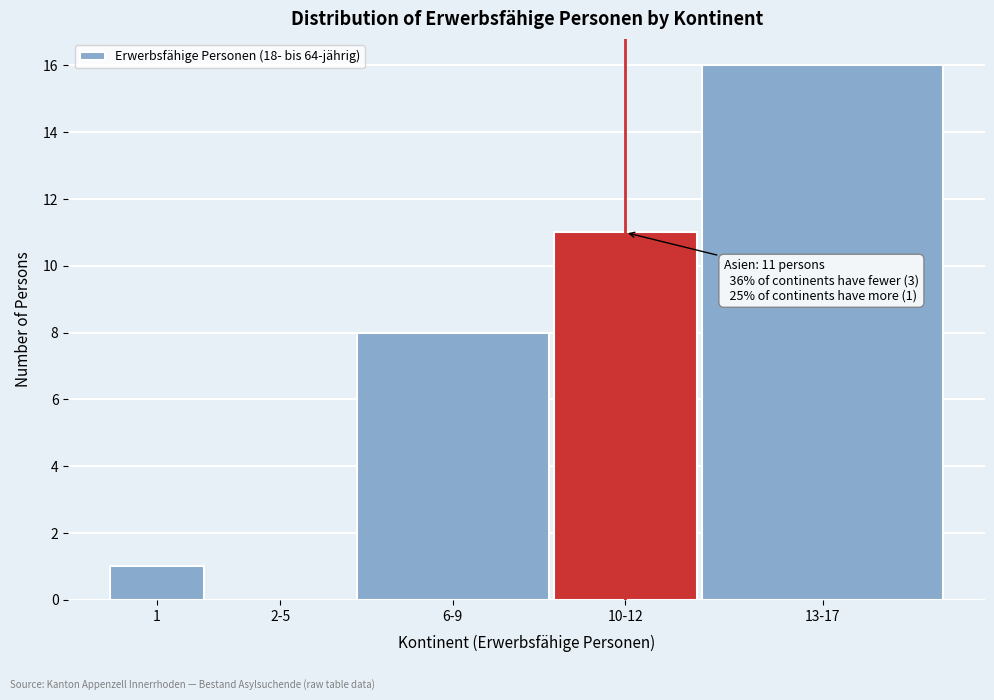

Reading left to right, what are all the values shown in this chart?

1=1	2-5=0	6-9=8	10-12=11	13-17=16